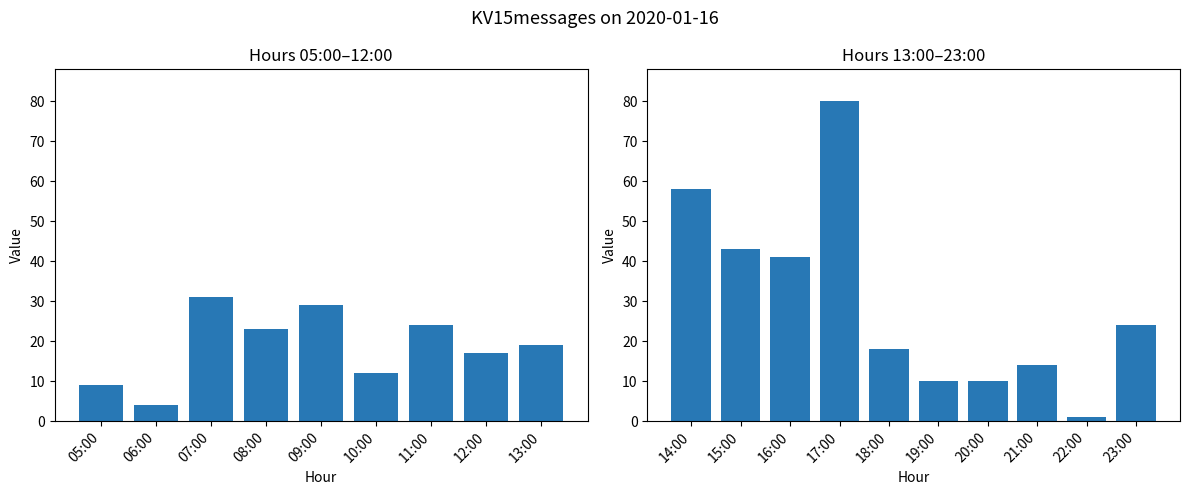

What is the label of the 1st bar from the left?

05:00